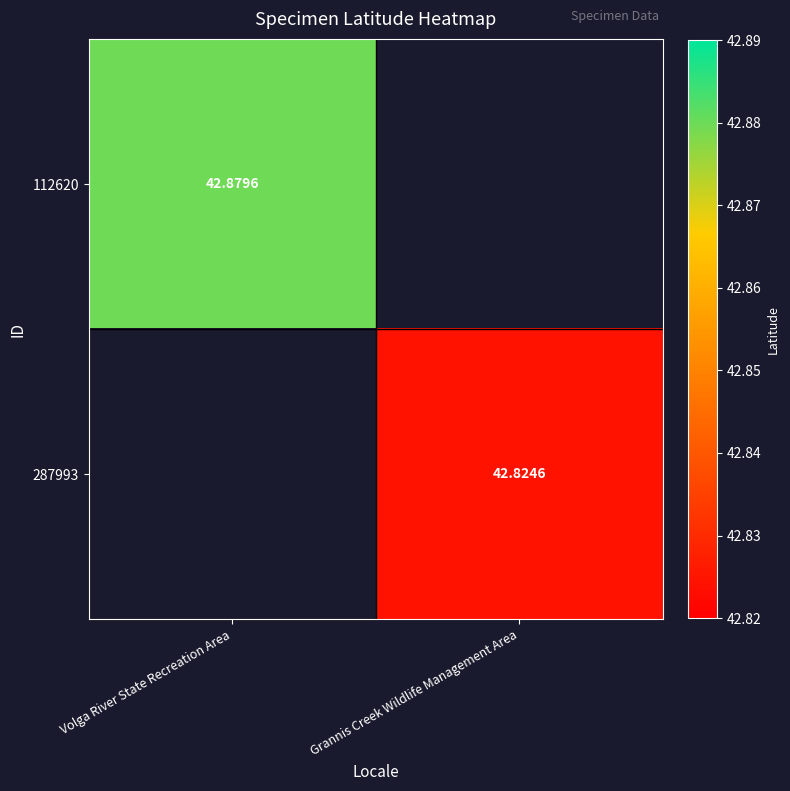

How many series are shown in this chart?

2